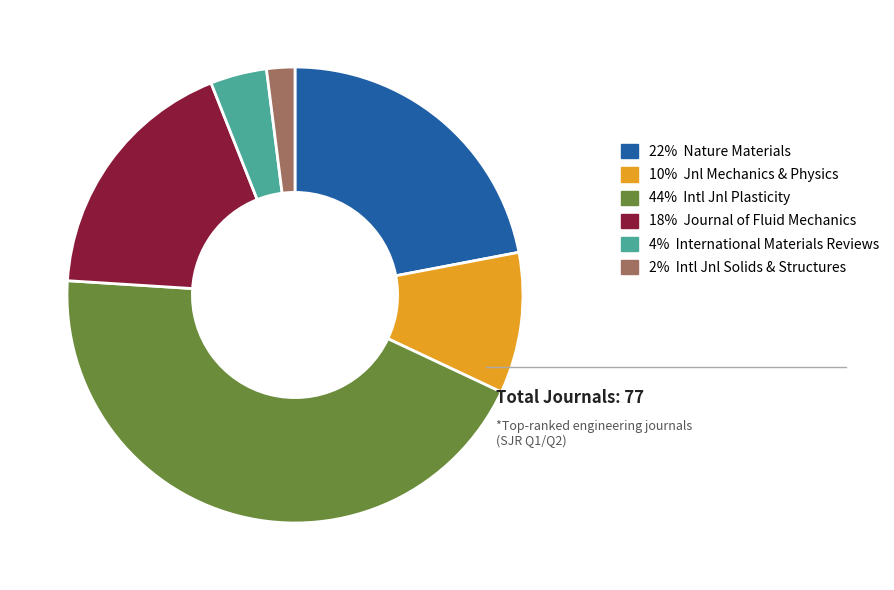

Is there any slice that represents more than half of the pie?

No